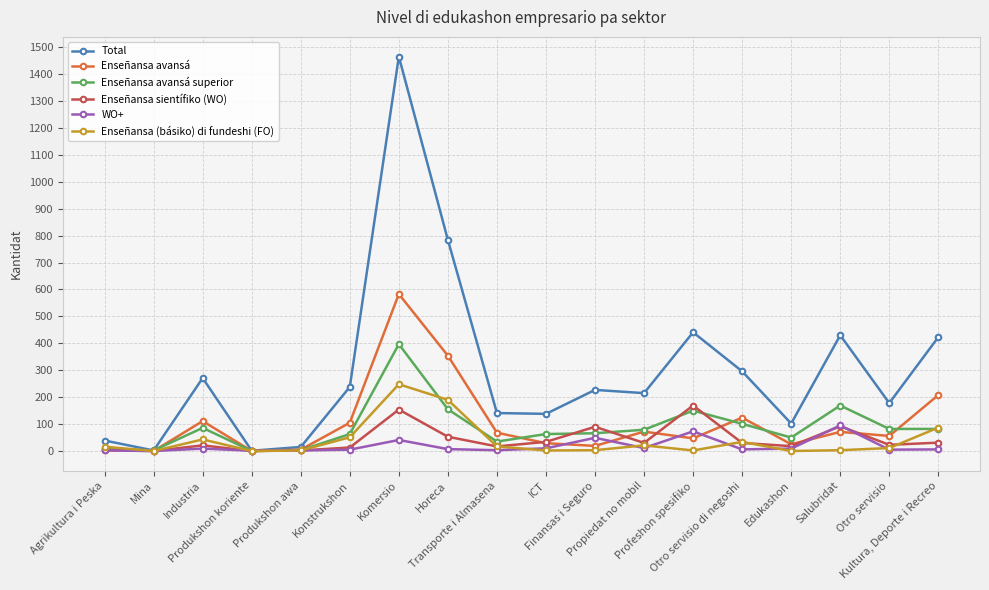

True or false: Enseñansa avansá has more than 1 interior local peaks.

True